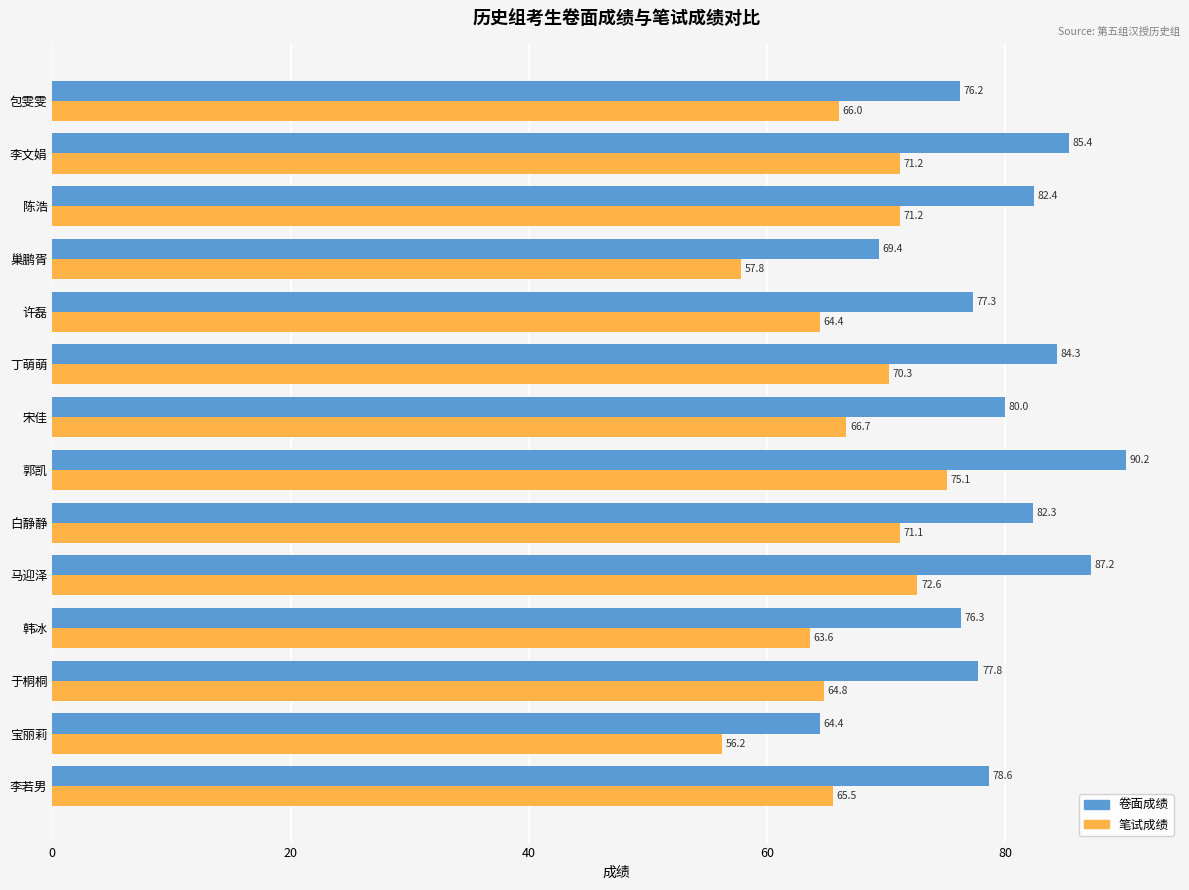

At 宋佳, list the series in order from smallest to largest.

笔试成绩, 卷面成绩